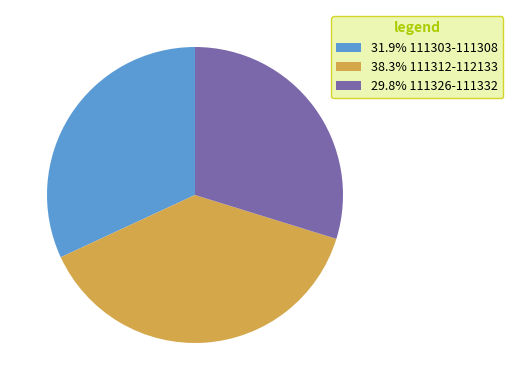

Is there any slice that represents more than half of the pie?

No